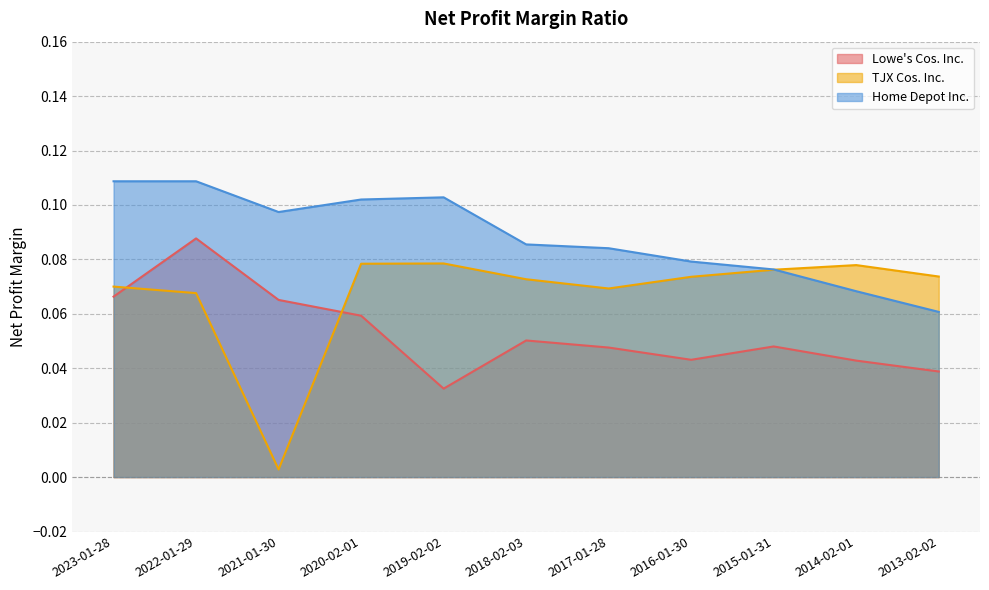

What is the sum of all Lowe's Cos. Inc. values?

0.6